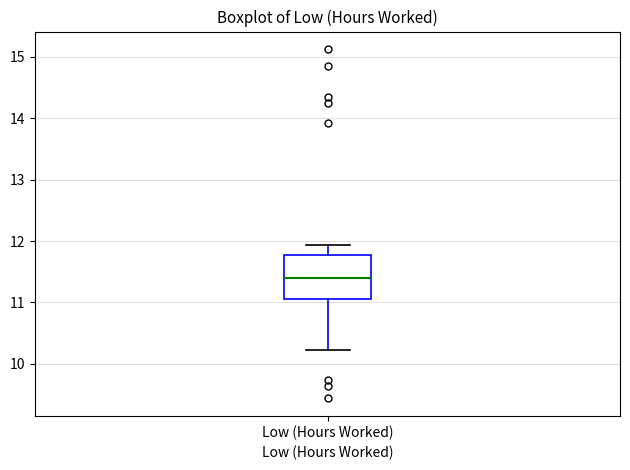

Read this box plot against the y-axis: the position of the median line, the range covered by the box, and the ends of both whiskers. The values are not printed on the chart, so give them approximately, as read against the axis.

median 11.4, box 11.1 to 11.8, whiskers 10.2 to 11.9